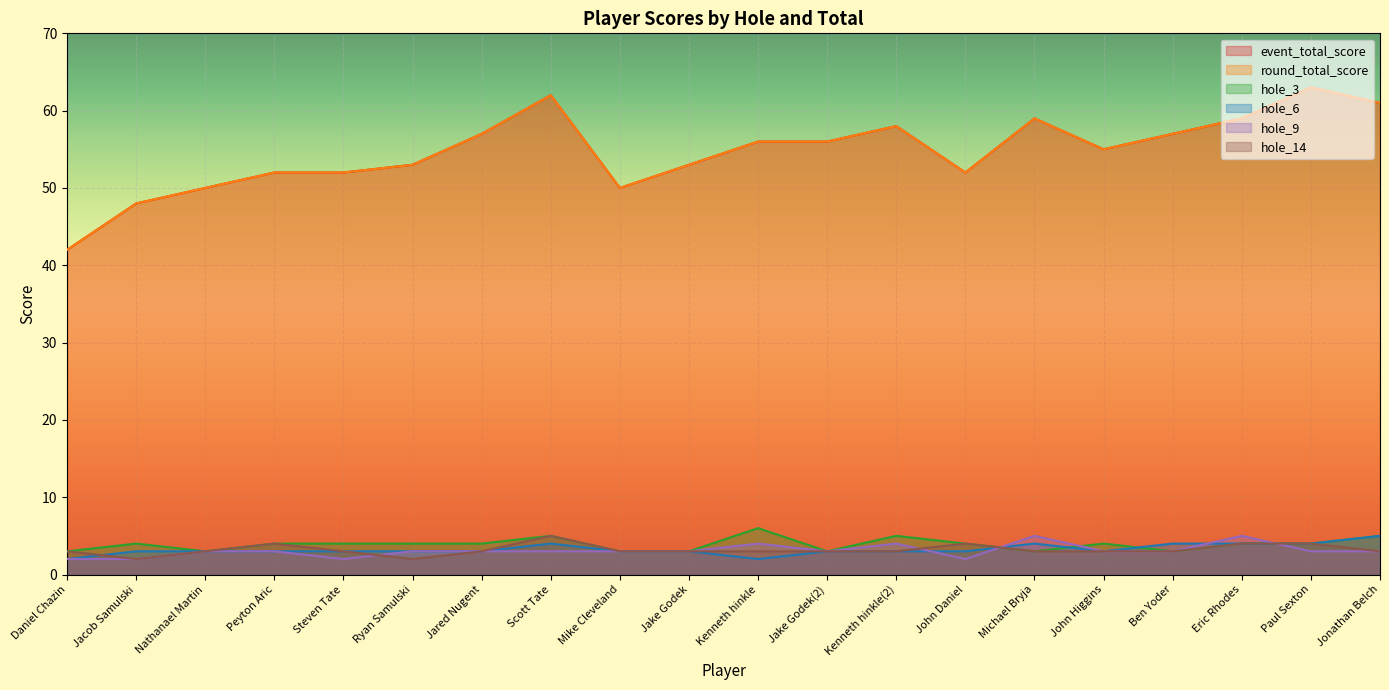

Reading right to left, extract all data points from this chart.

event_total_score: Jonathan Belch=61	Paul Sexton=63	Eric Rhodes=59	Ben Yoder=57	John Higgins=55	Michael Bryja=59	John Daniel=52	Kenneth hinkle(2)=58	Jake Godek(2)=56	Kenneth hinkle=56	Jake Godek=53	Mike Cleveland=50	Scott Tate=62	Jared Nugent=57	Ryan Samulski=53	Steven Tate=52	Peyton Aric=52	Nathanael Martin=50	Jacob Samulski=48	Daniel Chazin=42
round_total_score: Jonathan Belch=61	Paul Sexton=63	Eric Rhodes=59	Ben Yoder=57	John Higgins=55	Michael Bryja=59	John Daniel=52	Kenneth hinkle(2)=58	Jake Godek(2)=56	Kenneth hinkle=56	Jake Godek=53	Mike Cleveland=50	Scott Tate=62	Jared Nugent=57	Ryan Samulski=53	Steven Tate=52	Peyton Aric=52	Nathanael Martin=50	Jacob Samulski=48	Daniel Chazin=42
hole_3: Jonathan Belch=5	Paul Sexton=4	Eric Rhodes=4	Ben Yoder=3	John Higgins=4	Michael Bryja=3	John Daniel=4	Kenneth hinkle(2)=5	Jake Godek(2)=3	Kenneth hinkle=6	Jake Godek=3	Mike Cleveland=3	Scott Tate=5	Jared Nugent=4	Ryan Samulski=4	Steven Tate=4	Peyton Aric=4	Nathanael Martin=3	Jacob Samulski=4	Daniel Chazin=3
hole_6: Jonathan Belch=5	Paul Sexton=4	Eric Rhodes=4	Ben Yoder=4	John Higgins=3	Michael Bryja=4	John Daniel=3	Kenneth hinkle(2)=3	Jake Godek(2)=3	Kenneth hinkle=2	Jake Godek=3	Mike Cleveland=3	Scott Tate=4	Jared Nugent=3	Ryan Samulski=3	Steven Tate=3	Peyton Aric=3	Nathanael Martin=3	Jacob Samulski=3	Daniel Chazin=2
hole_9: Jonathan Belch=3	Paul Sexton=3	Eric Rhodes=5	Ben Yoder=3	John Higgins=3	Michael Bryja=5	John Daniel=2	Kenneth hinkle(2)=4	Jake Godek(2)=3	Kenneth hinkle=4	Jake Godek=3	Mike Cleveland=3	Scott Tate=3	Jared Nugent=3	Ryan Samulski=3	Steven Tate=2	Peyton Aric=3	Nathanael Martin=3	Jacob Samulski=2	Daniel Chazin=2
hole_14: Jonathan Belch=3	Paul Sexton=4	Eric Rhodes=4	Ben Yoder=3	John Higgins=3	Michael Bryja=3	John Daniel=4	Kenneth hinkle(2)=3	Jake Godek(2)=3	Kenneth hinkle=3	Jake Godek=3	Mike Cleveland=3	Scott Tate=5	Jared Nugent=3	Ryan Samulski=2	Steven Tate=3	Peyton Aric=4	Nathanael Martin=3	Jacob Samulski=2	Daniel Chazin=3